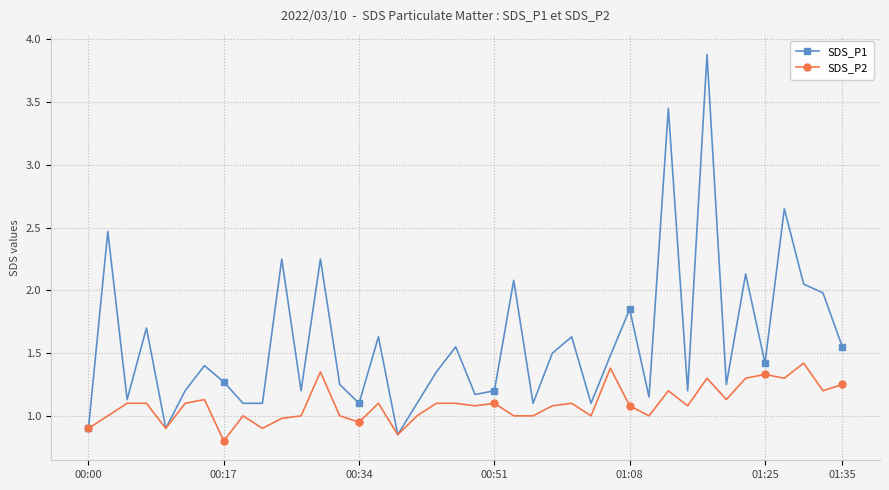

What is the greatest value displayed?

3.9